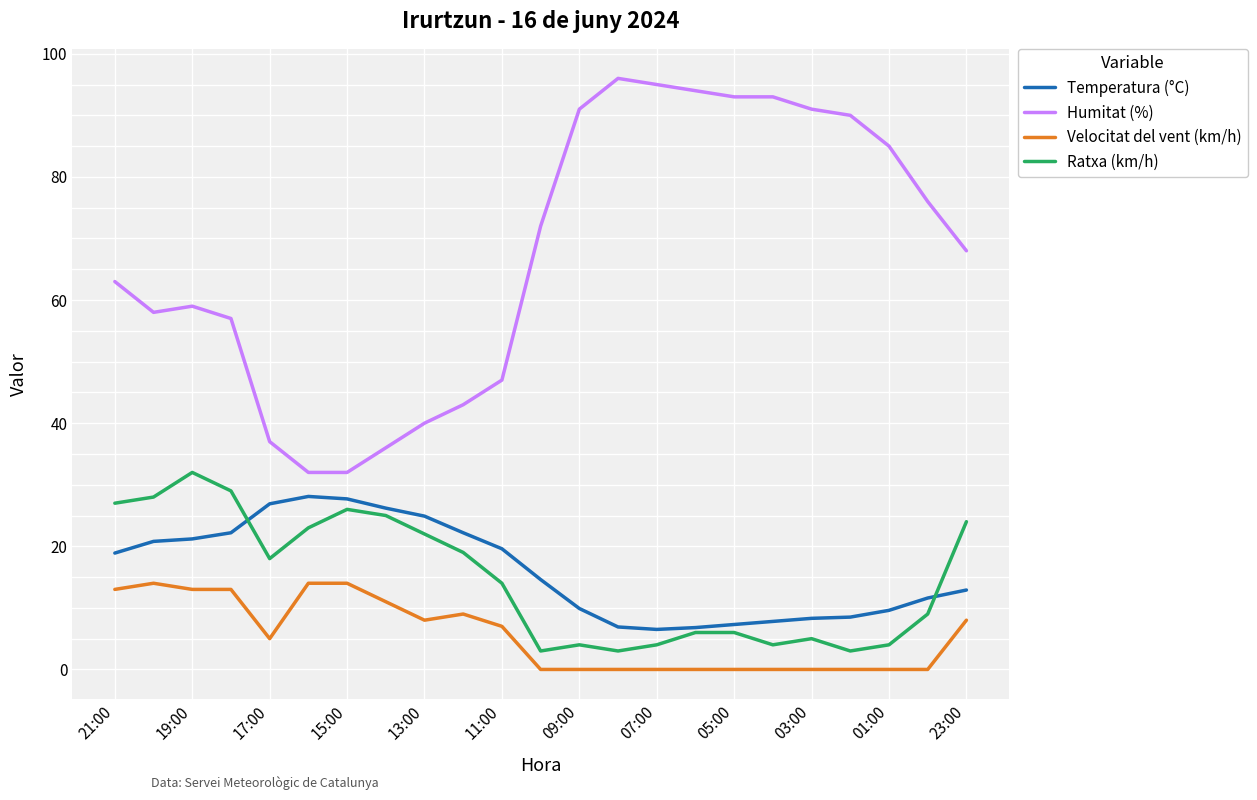

True or false: Temperatura (°C) and Velocitat del vent (km/h) cross at least once.

False